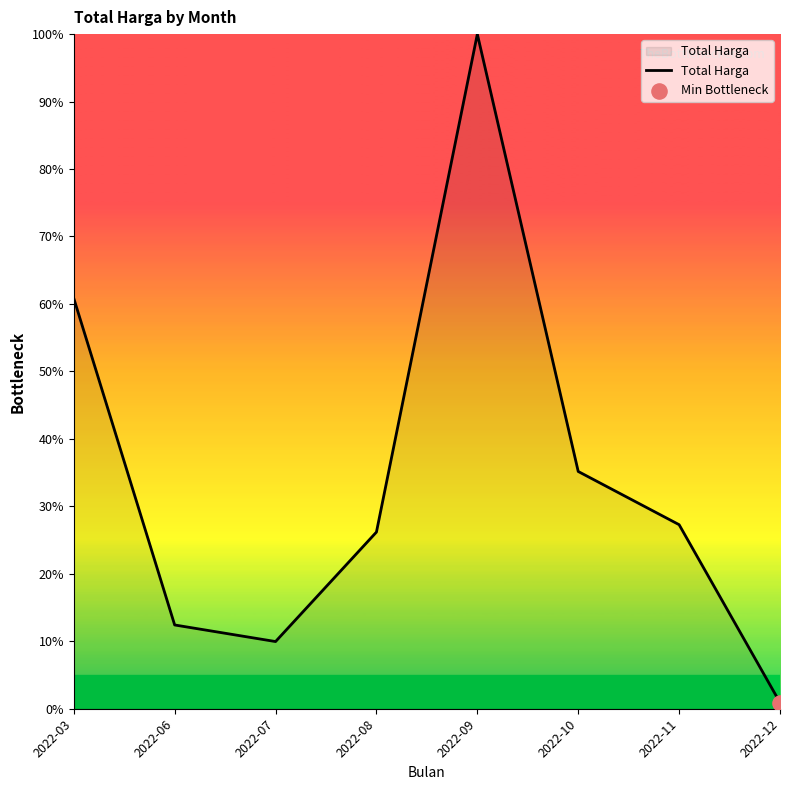

What is the change in value from 2022-07 to 2022-12?

-9.0